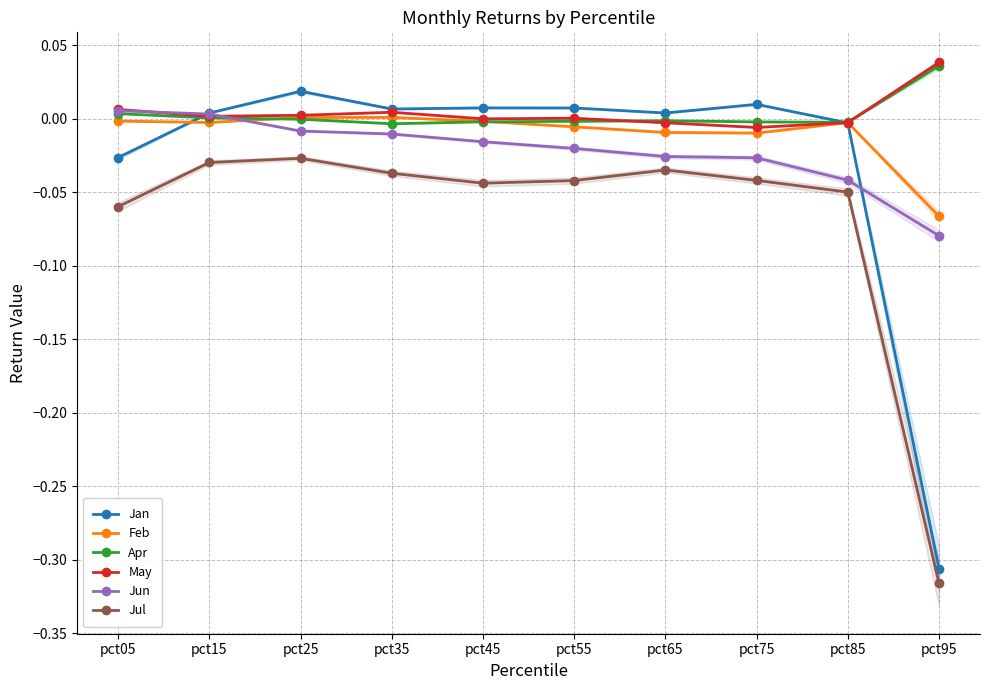

How many lines are shown in the chart?

6